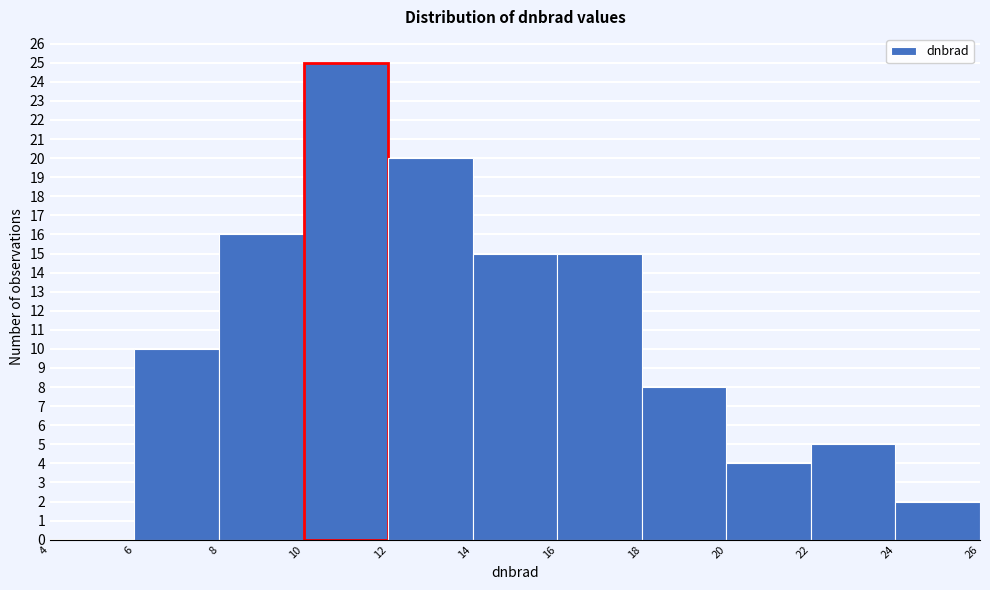

What is the height of the bar covering 14 to 16 on the x-axis? The values are not printed on the chart, so give them approximately, as read against the axis.

15